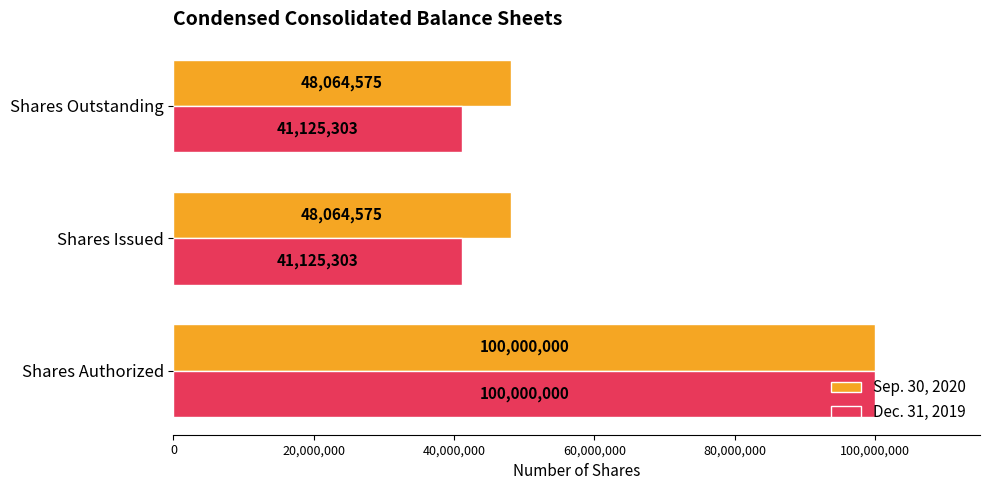

Count the number of categories in the chart.

3